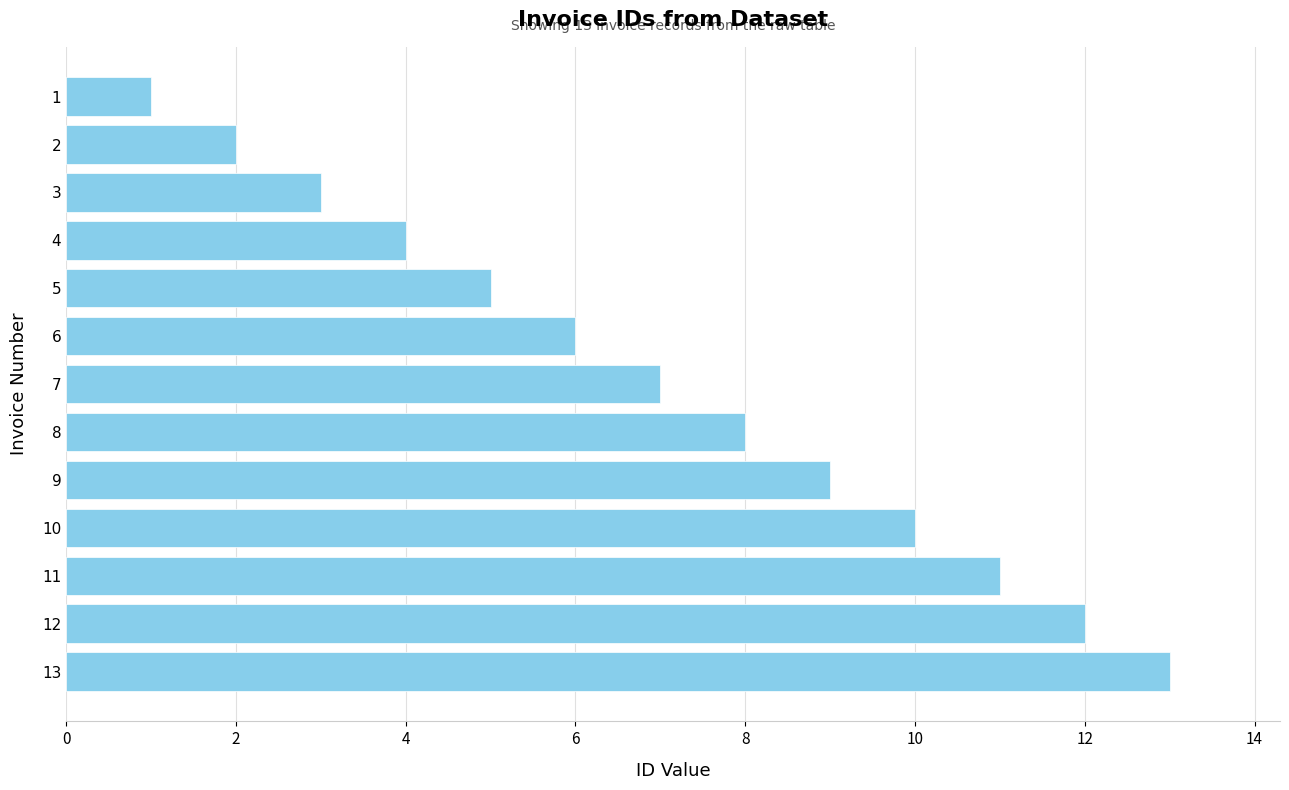

What is the change in value from 11 to 7?

-4